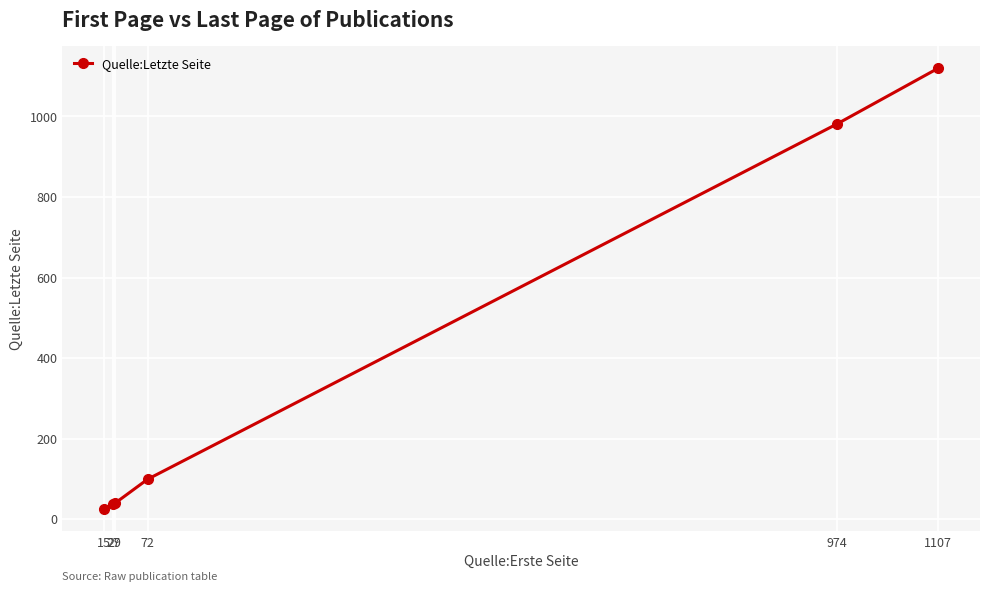

The value at 72 is 145. True or false?

False